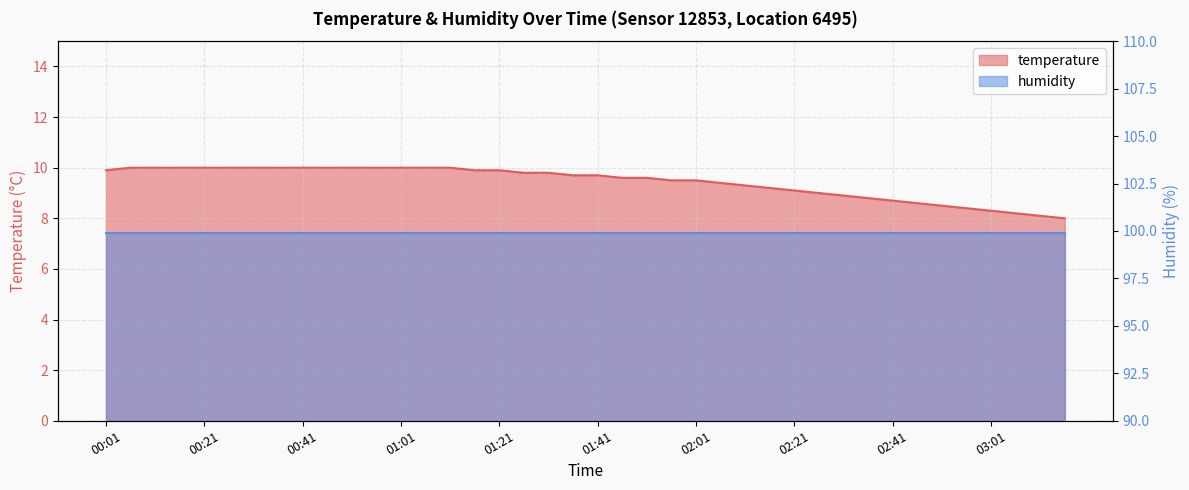

At which category does the chart reach its minimum across all series?

03:16